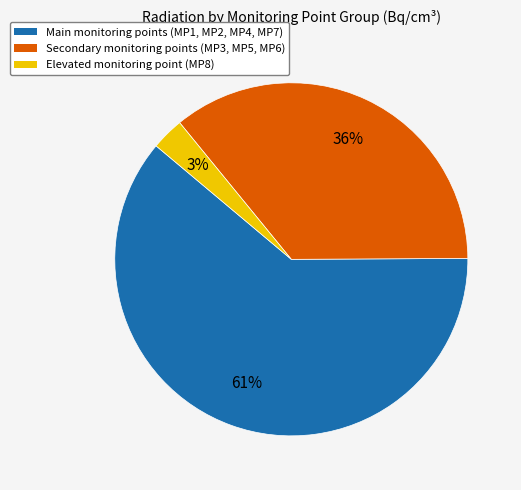

Do Elevated monitoring point (MP8) and Main monitoring points (MP1, MP2, MP4, MP7) together represent more than half of the pie?

Yes